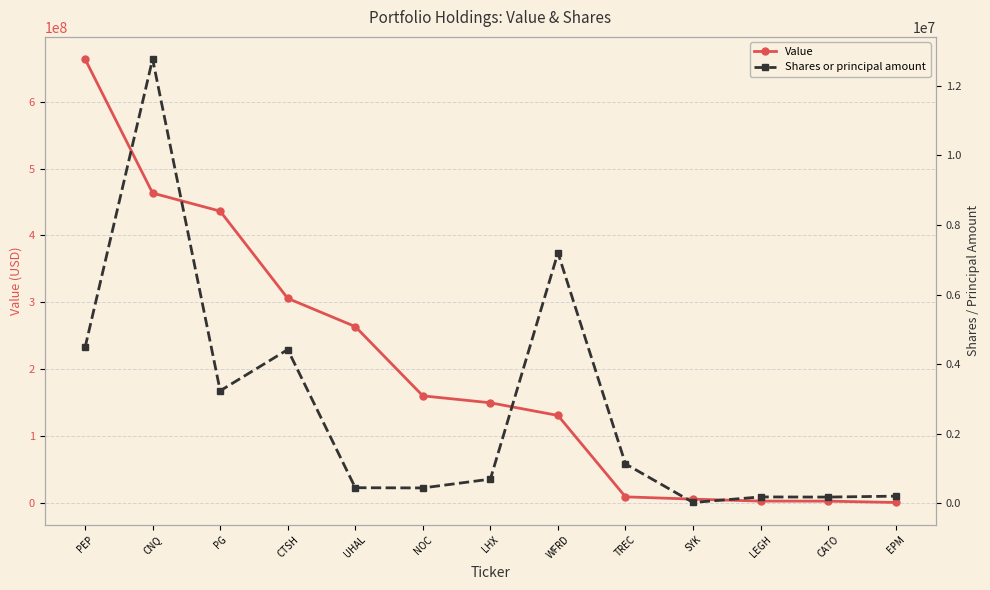

What is the label of the 7th point from the left?

LHX